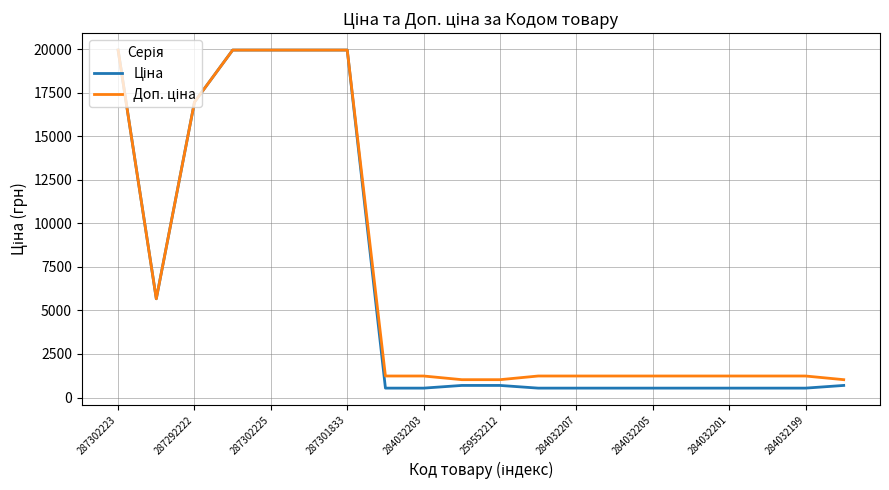

What is the greatest value displayed?

19964.2